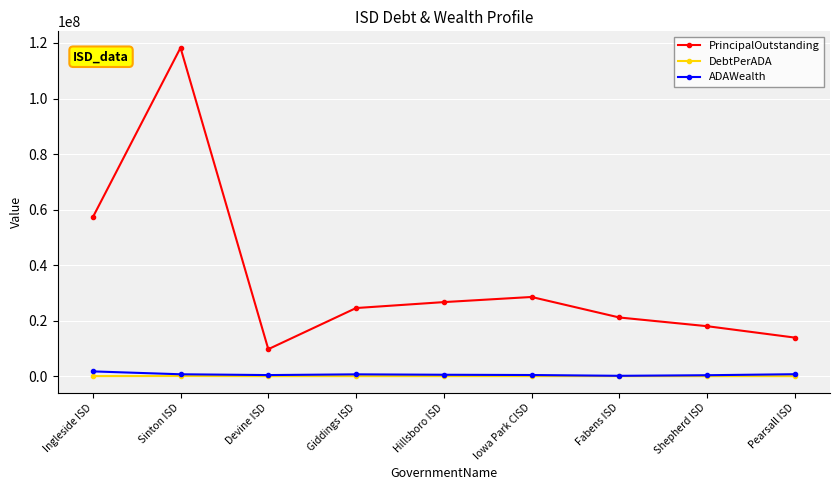

True or false: PrincipalOutstanding and ADAWealth intersect in this chart.

False